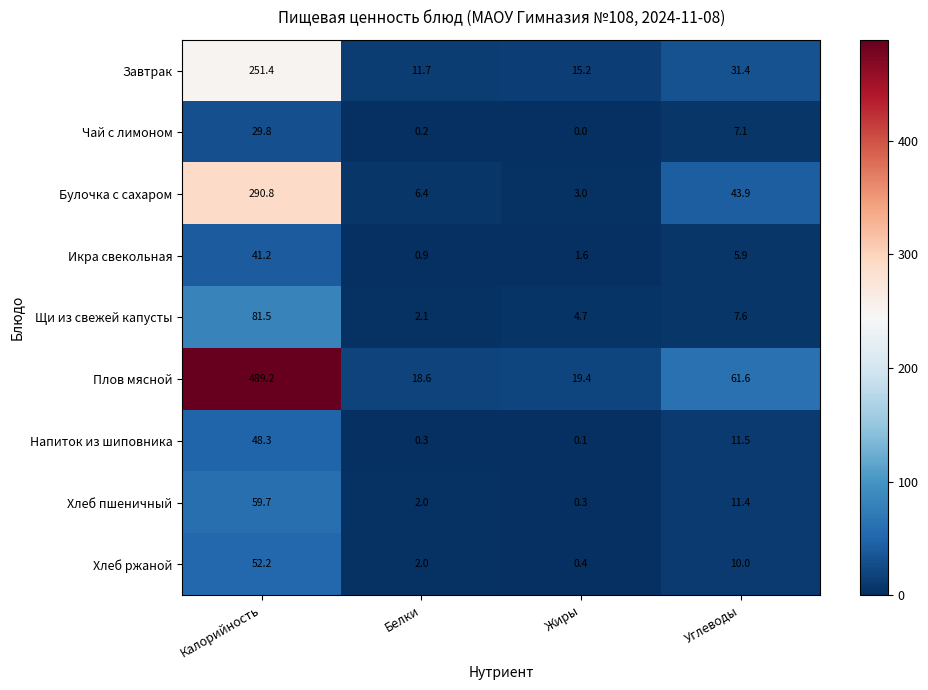

Count the number of data series in this chart.

9